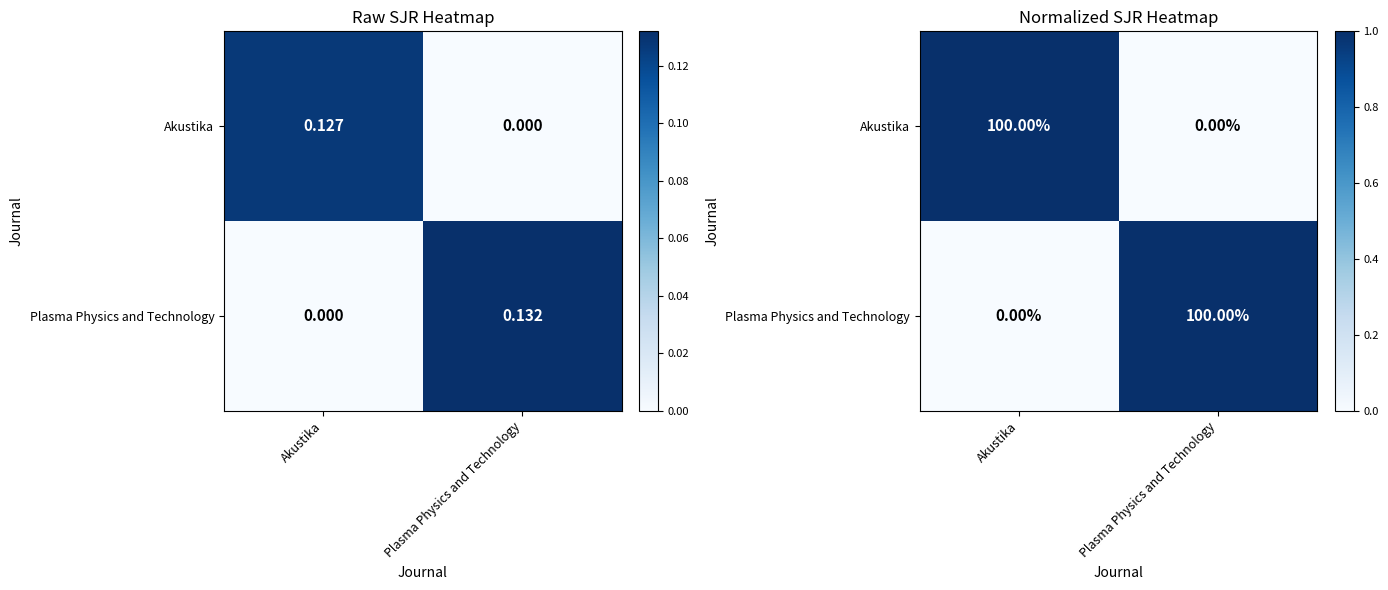

At which category does the chart reach its minimum across all series?

Plasma Physics and Technology